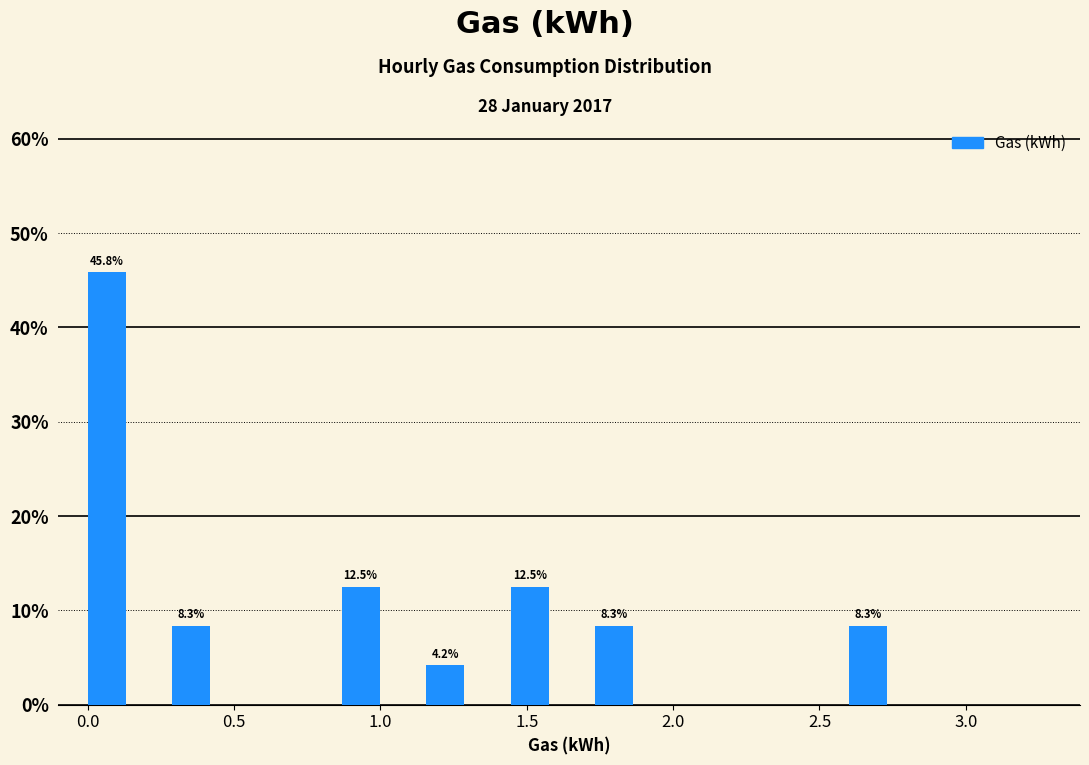

Which range on the x-axis has the tallest bar?

0.00 to 0.30